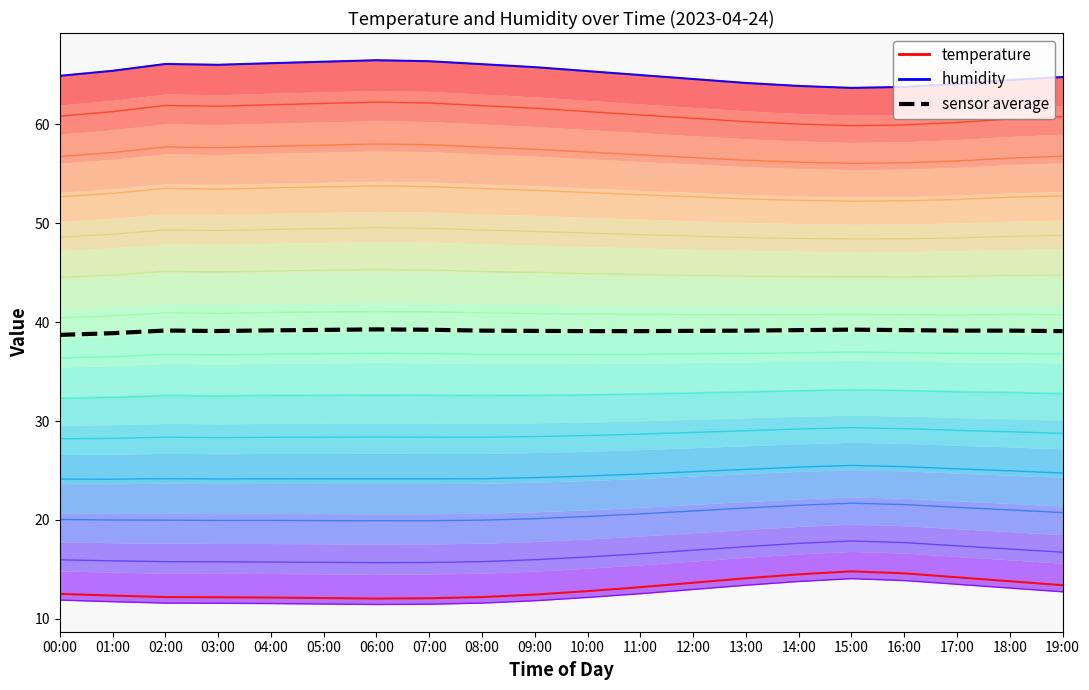

Where does the humidity series first go above 65?

01:00